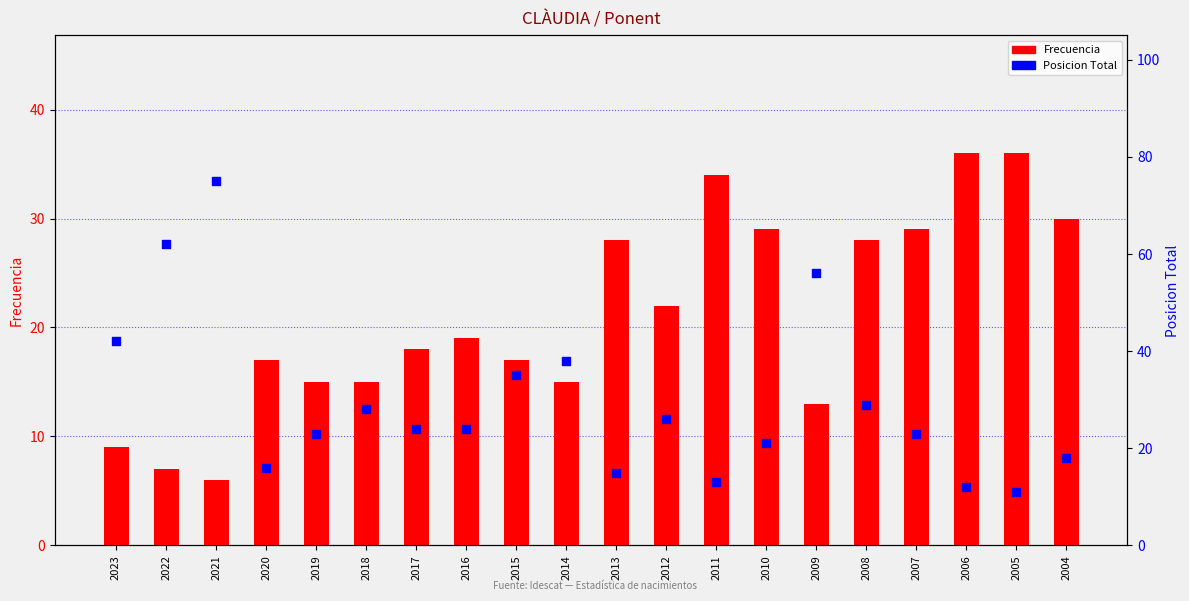

Which series has the widest spread of Y values?

Posicion Total